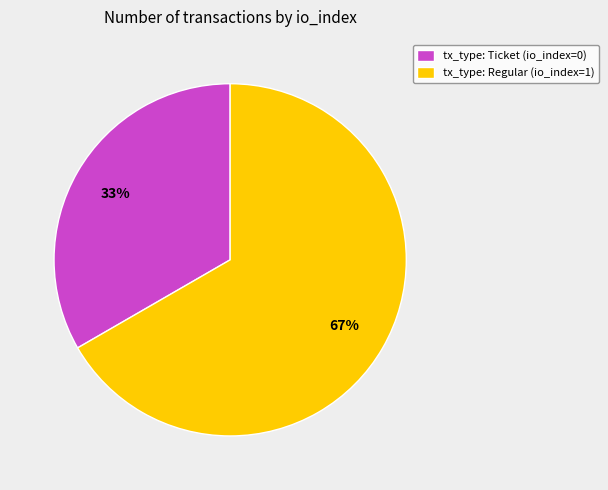

Rank the categories by value from highest to lowest.

tx_type: Regular (io_index=1), tx_type: Ticket (io_index=0)